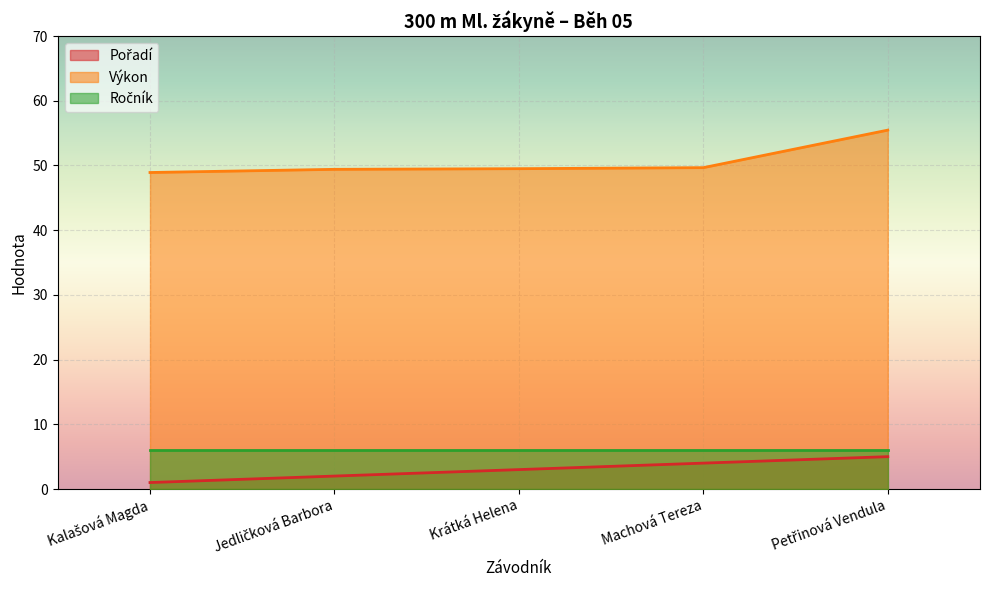

How many lines are shown in the chart?

3